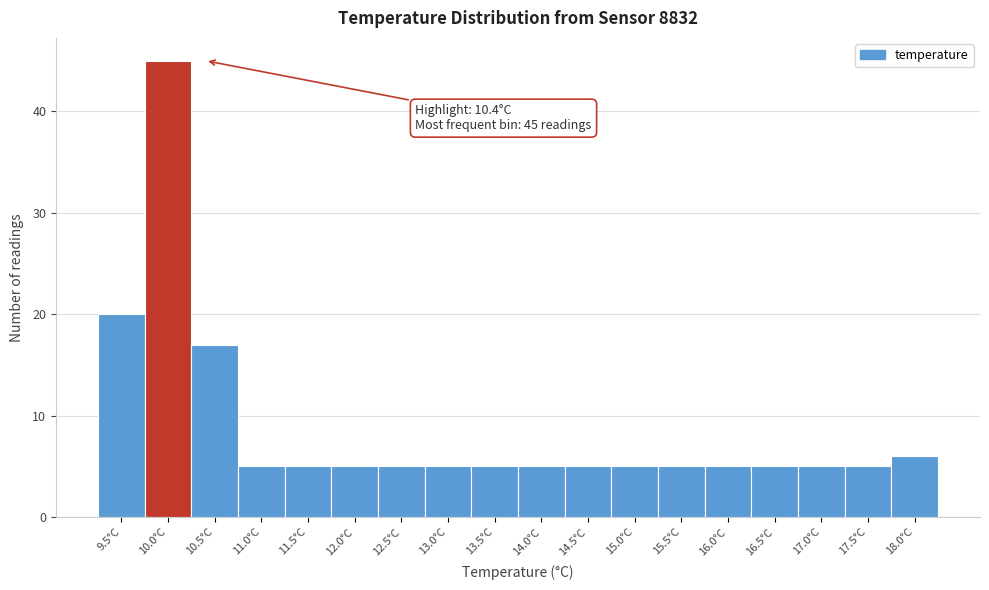

Reading right to left, list all the values displayed in this chart.

18.0°C=6	17.5°C=5	17.0°C=5	16.5°C=5	16.0°C=5	15.5°C=5	15.0°C=5	14.5°C=5	14.0°C=5	13.5°C=5	13.0°C=5	12.5°C=5	12.0°C=5	11.5°C=5	11.0°C=5	10.5°C=17	10.0°C=45	9.5°C=20